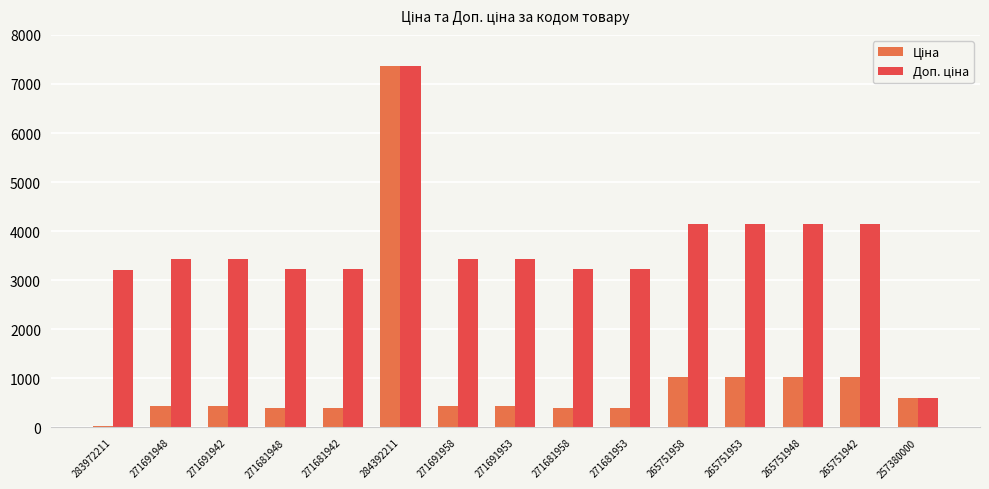

Are the bars horizontal?

No